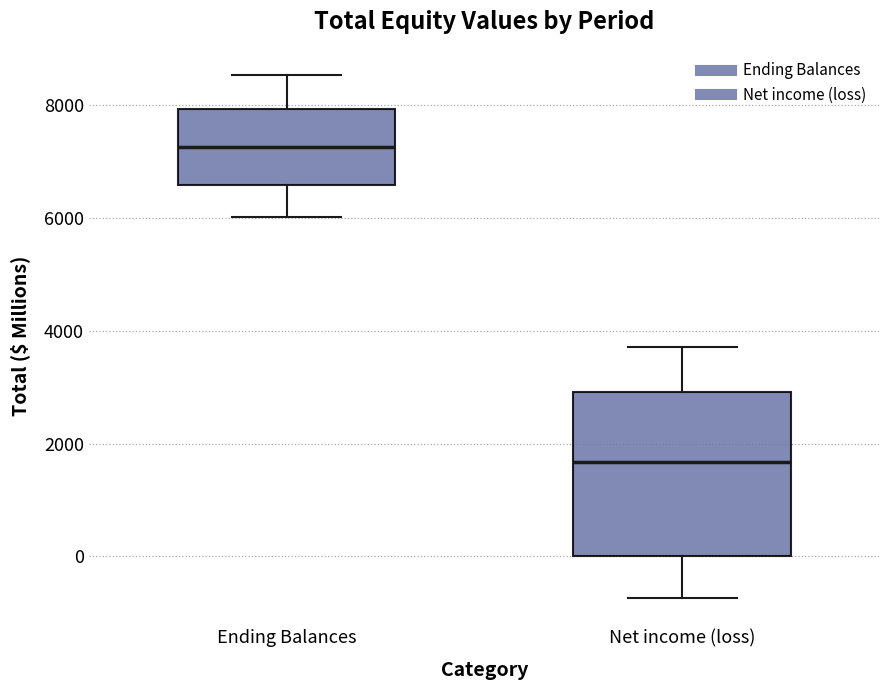

Reading left to right, transcribe this box plot: for each box, give where its median line is, the range the box spans, and where its two whiskers end, as read against the y-axis. The values are not printed on the chart, so give them approximately, as read against the axis.

Ending Balances: median 7200, box 6600 to 8000, whiskers 6000 to 8600
Net income (loss): median 1600, box 0 to 3000, whiskers -800 to 3800